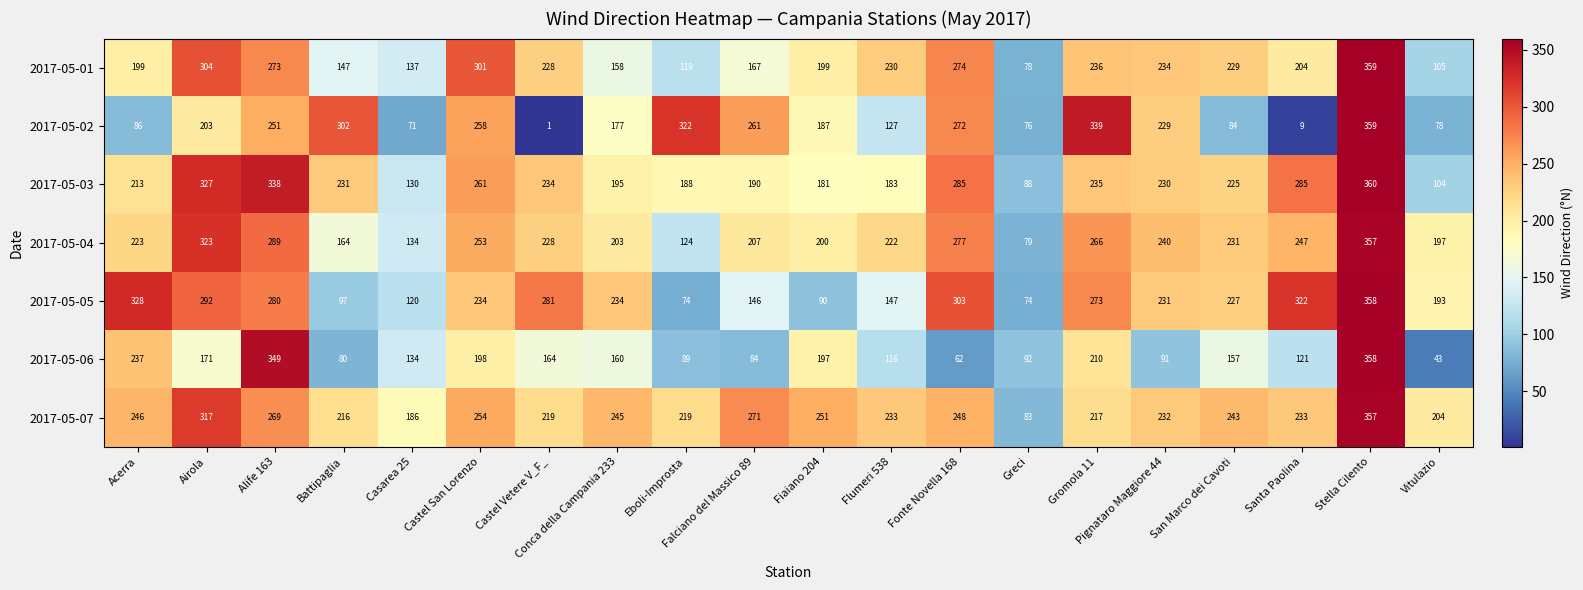

What is the difference between the second highest and minimum values in the 2017-05-05 series?

254